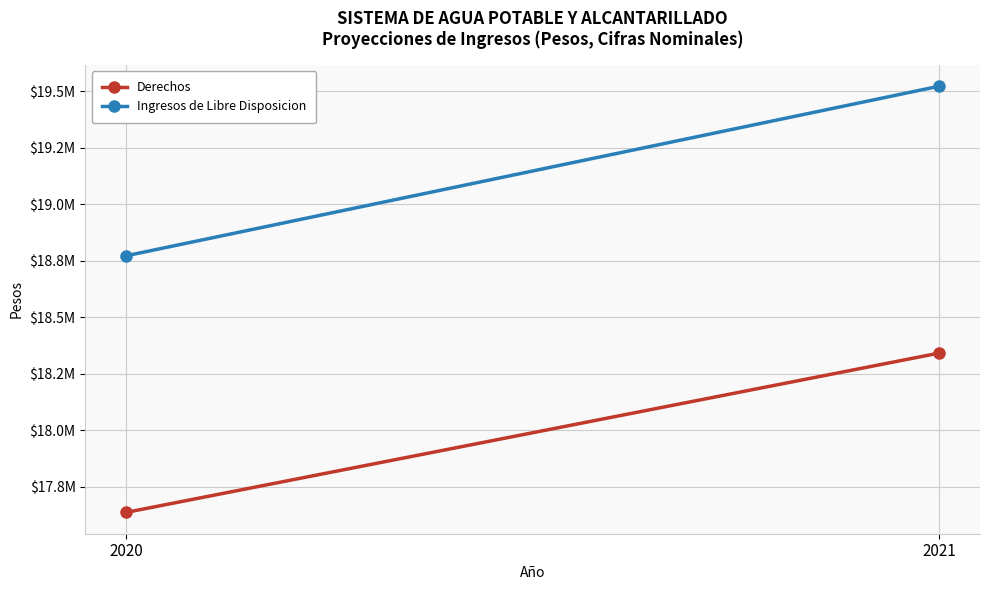

Rank the categories by Derechos value from highest to lowest.

2021, 2020